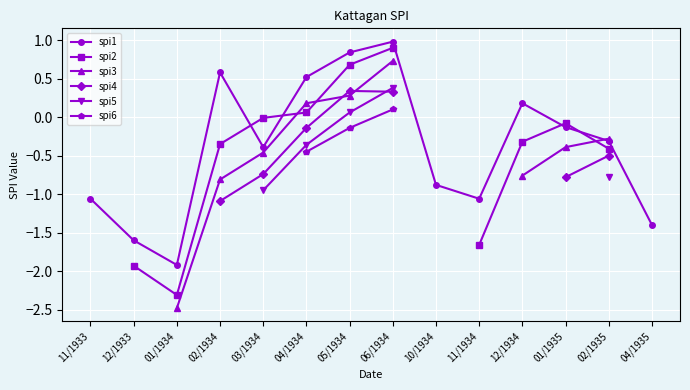

What is the value of the spi4 point at the 7th from the left?

0.3